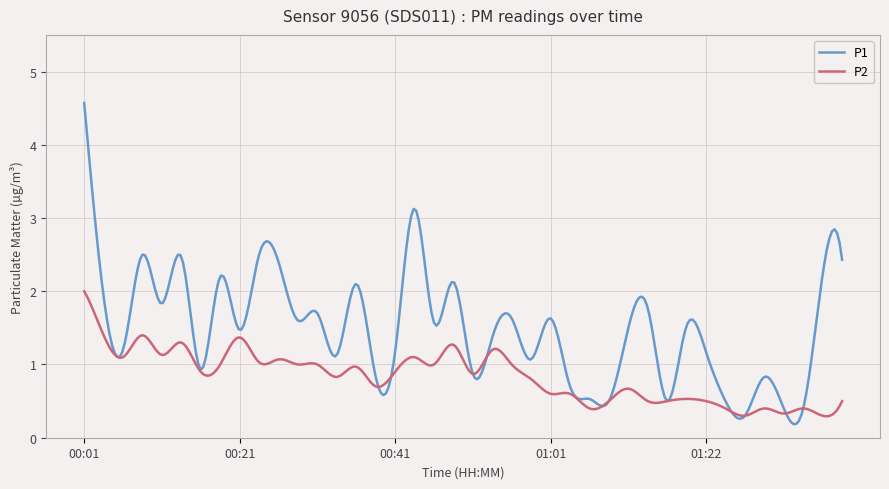

Rank the series by their average value, from highest to lowest.

P1, P2